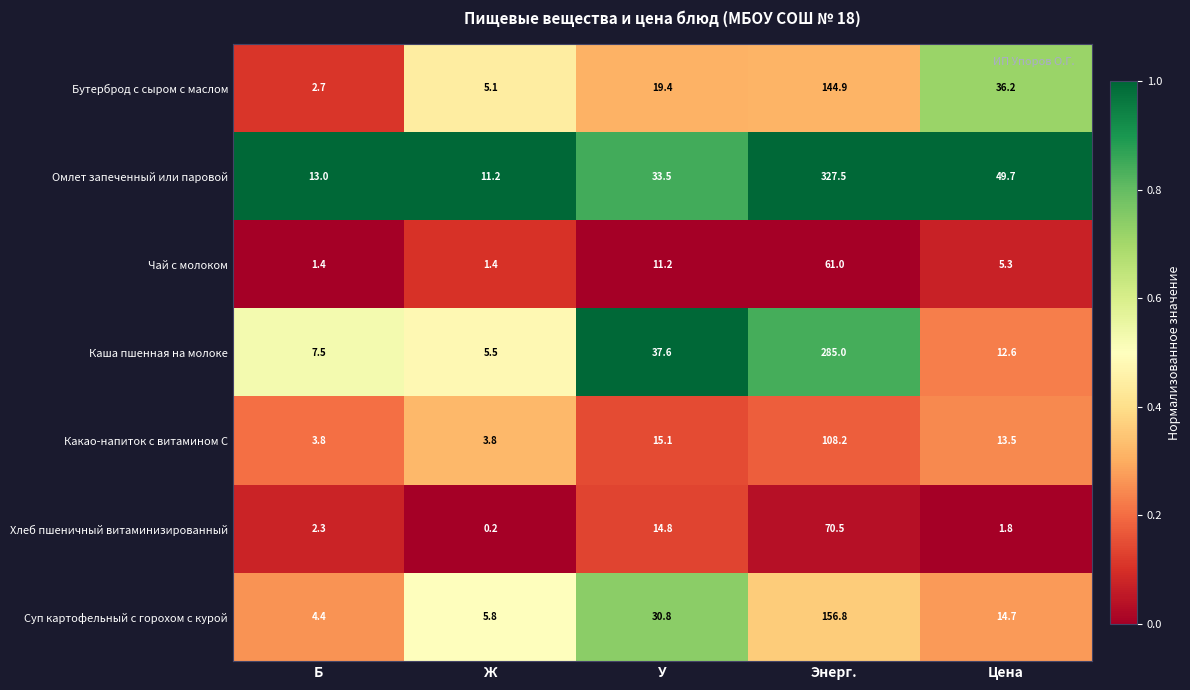

Is it true that Бутерброд с сыром с маслом equals 8.4 at Ж?

False